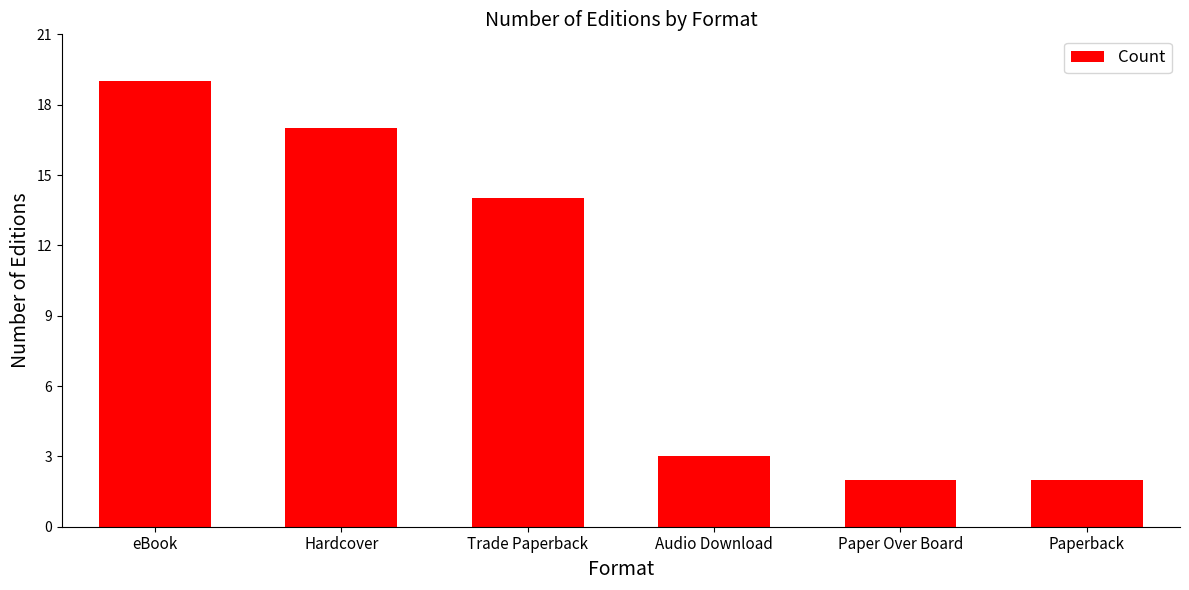

Which has a higher value, Paperback or Trade Paperback?

Trade Paperback